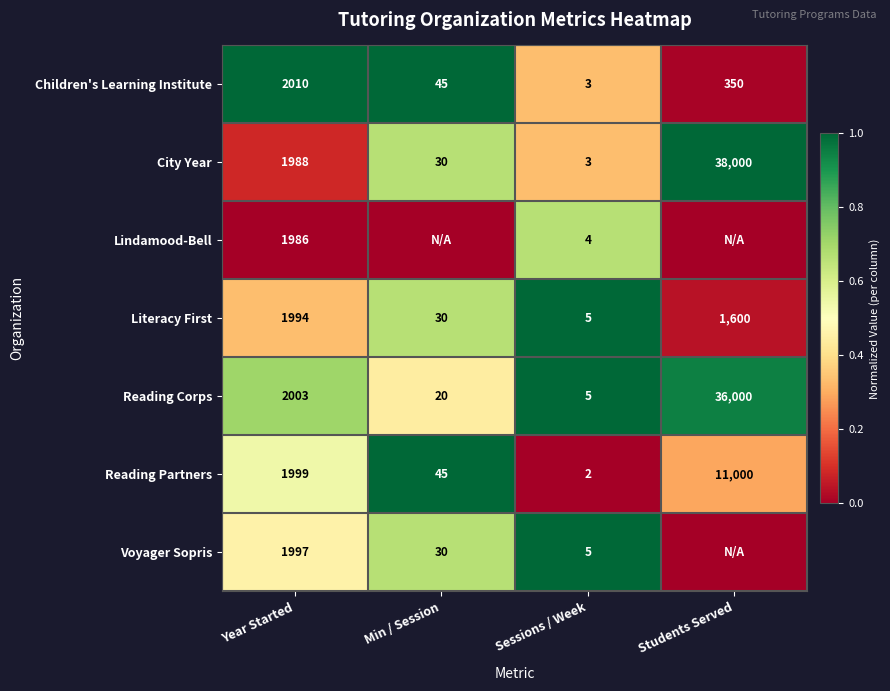

What is the average value of the Literacy First series?

907